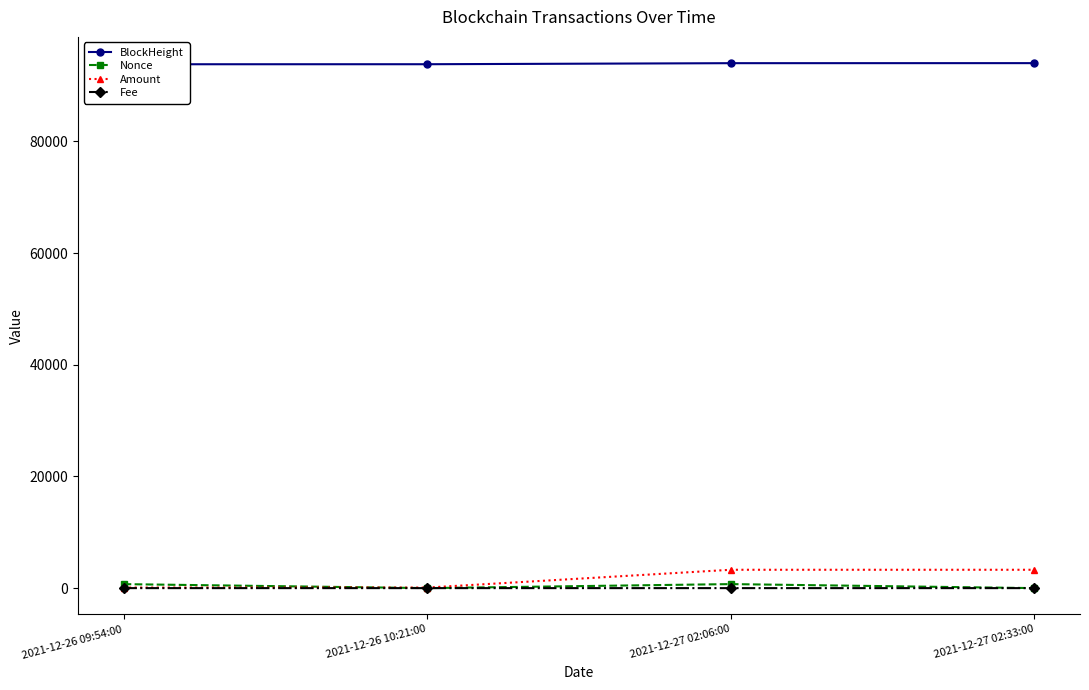

What are all the series names shown in the legend?

BlockHeight, Nonce, Amount, Fee